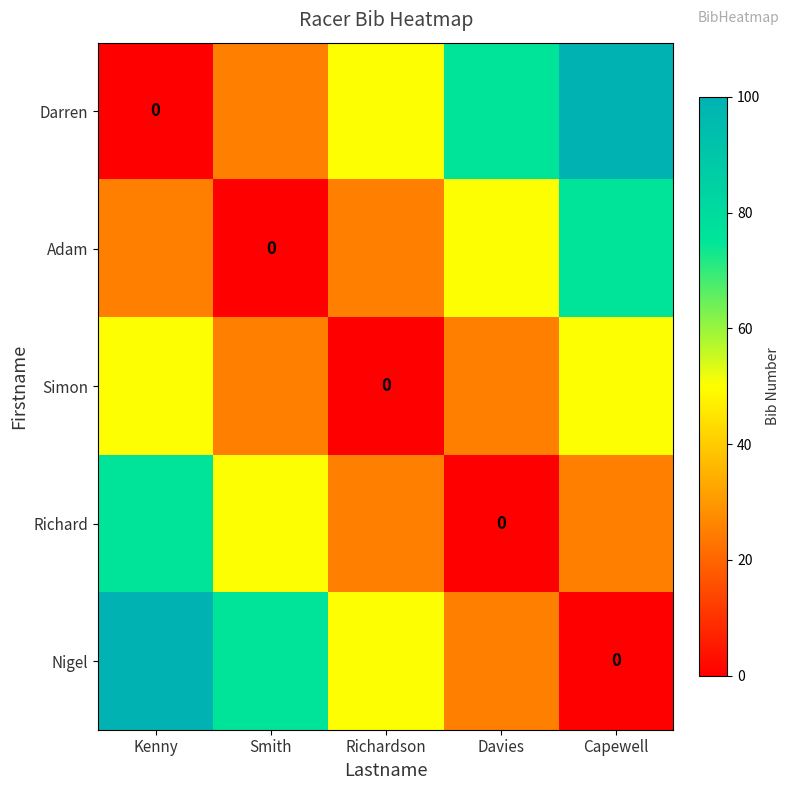

Which series has the widest spread of values?

Darren